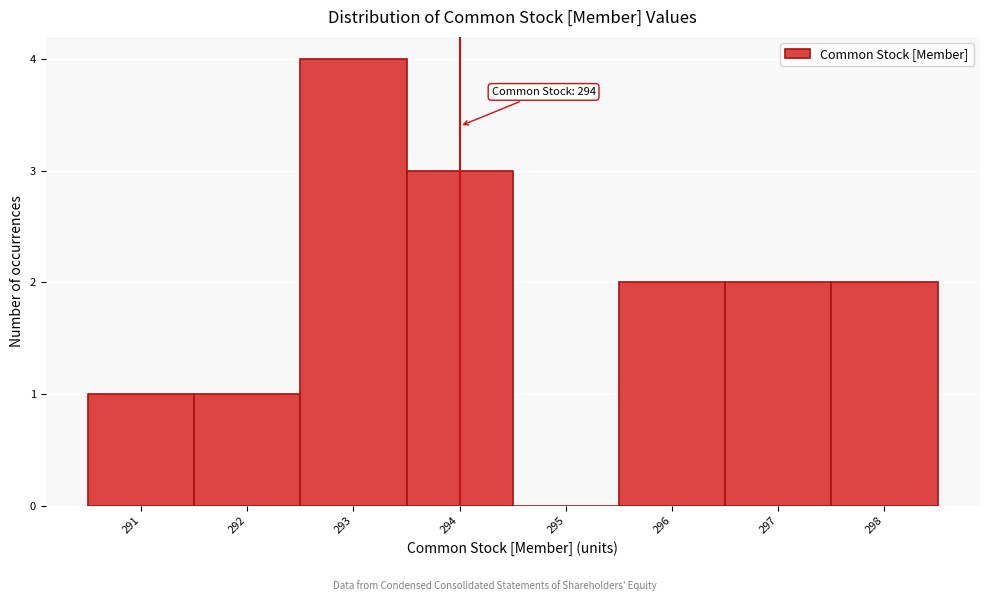

Over which range of the x-axis is the bar tallest?

292.5 to 293.5